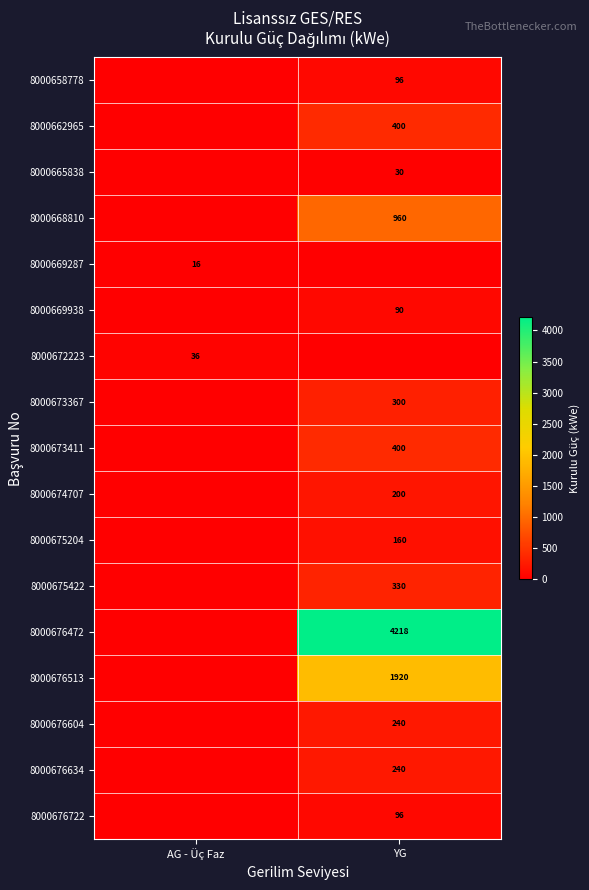

At how many categories does at least one series exceed 3814?

1